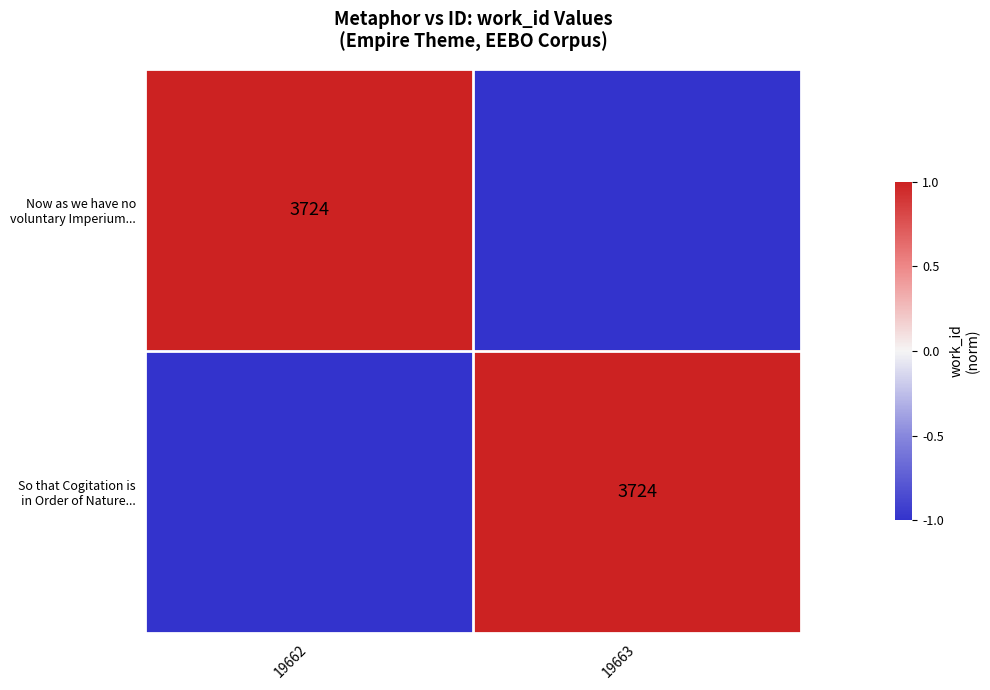

What is the difference between the highest and lowest values at 19662?

2